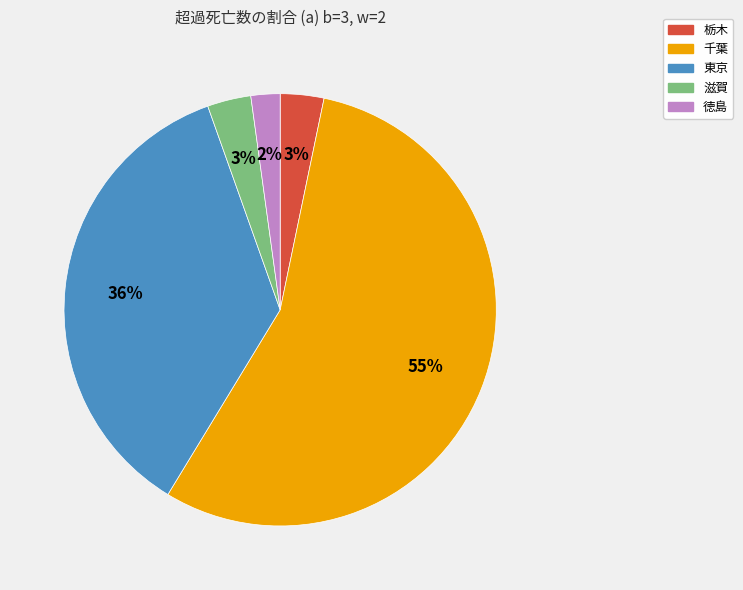

Do 東京 and 滋賀 together represent more than half of the pie?

No